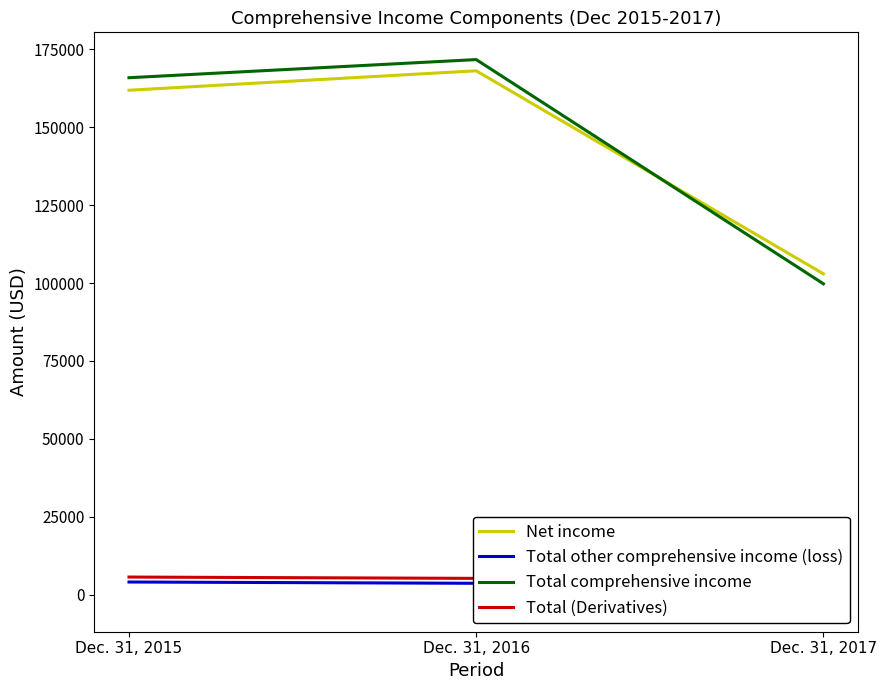

At which category does the chart reach its peak across all series?

Dec. 31, 2016